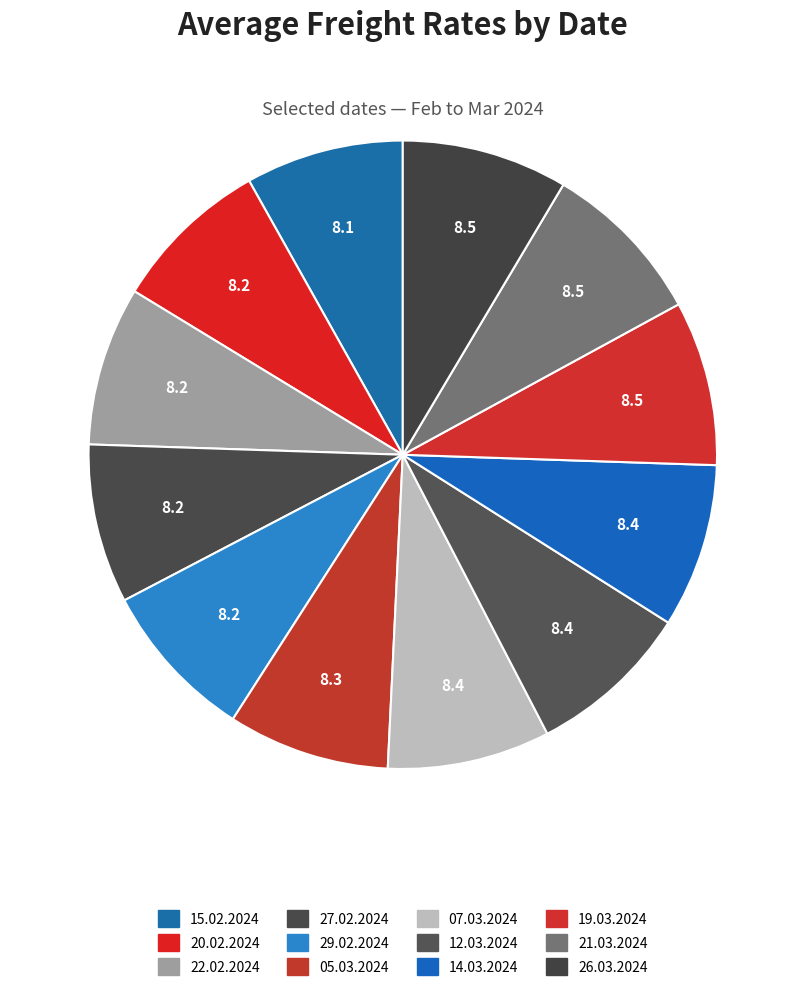

Which slice is the largest?

26.03.2024